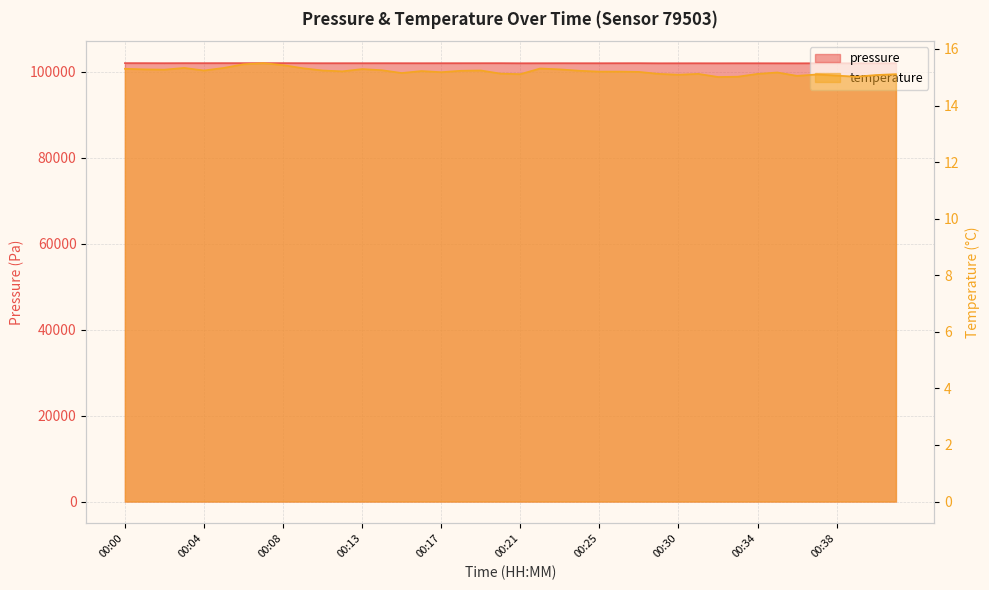

Does the chart have visible grid lines?

Yes